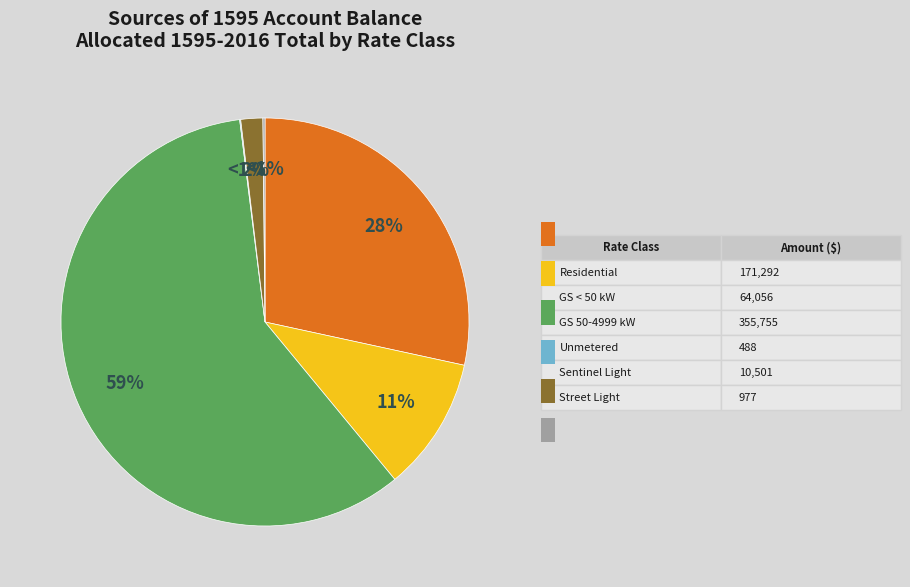

Is it true that General Service less than 50 kW is 11% of the pie?

True